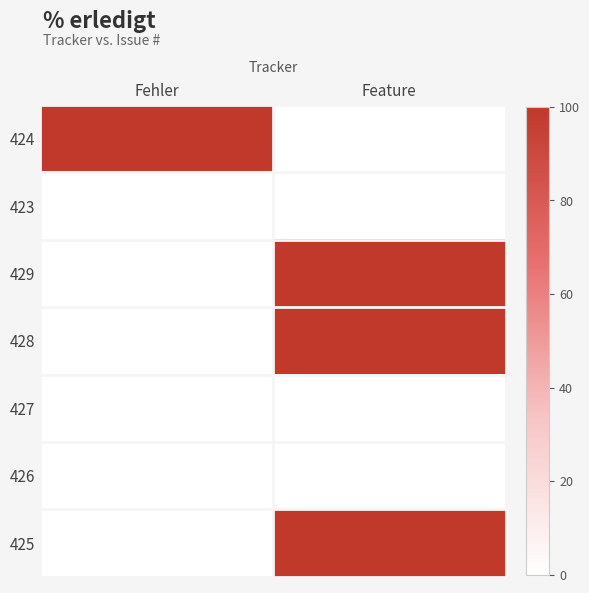

Reading left to right, transcribe all the data shown in this chart.

424: Fehler=100	Feature=0
423: Fehler=0	Feature=0
429: Fehler=0	Feature=100
428: Fehler=0	Feature=100
427: Fehler=0	Feature=0
426: Fehler=0	Feature=0
425: Fehler=0	Feature=100